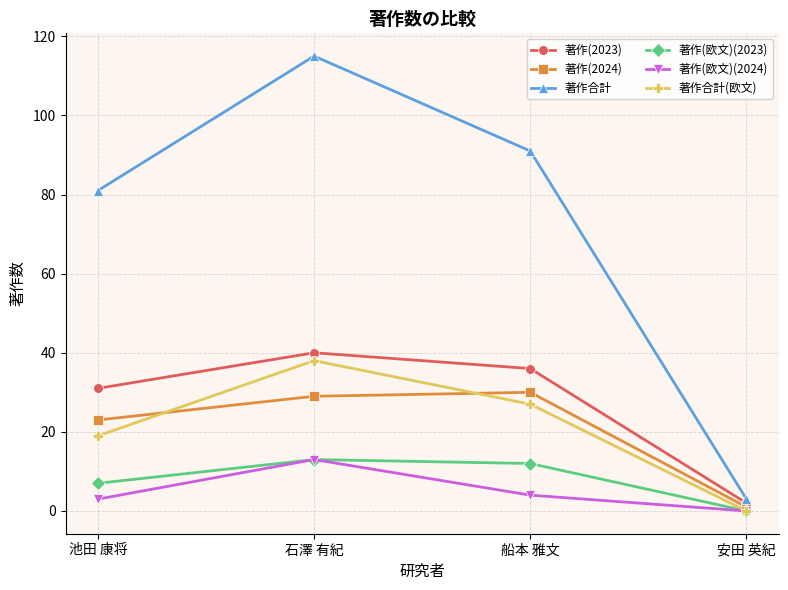

How many values in the 著作(欧文)(2023) series are below 12?

2